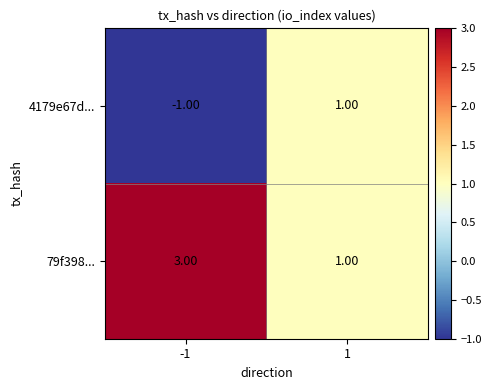

List the series in order of their overall mean, lowest first.

4179e67d..., 79f398...